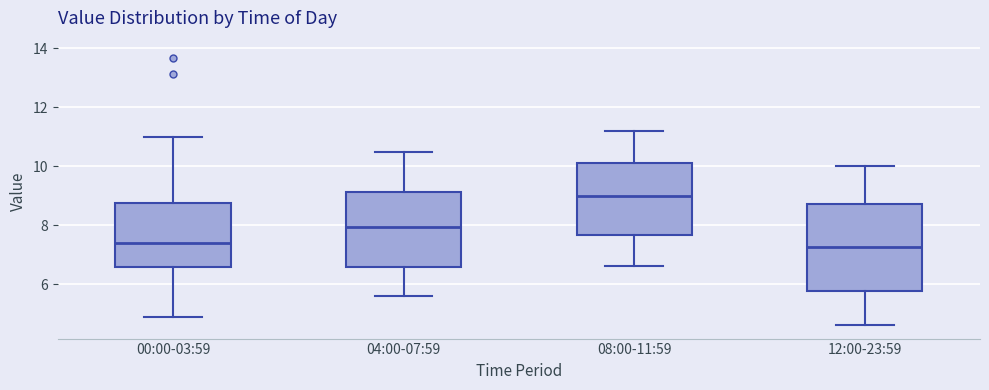

Where is the upper edge of the box for 08:00-11:59 on the y-axis? The values are not printed on the chart, so give them approximately, as read against the axis.

10.2